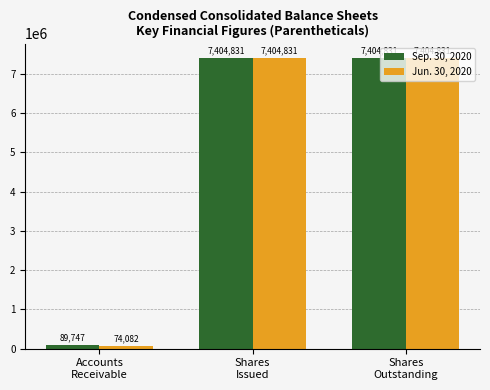

Does the chart contain any negative values?

No